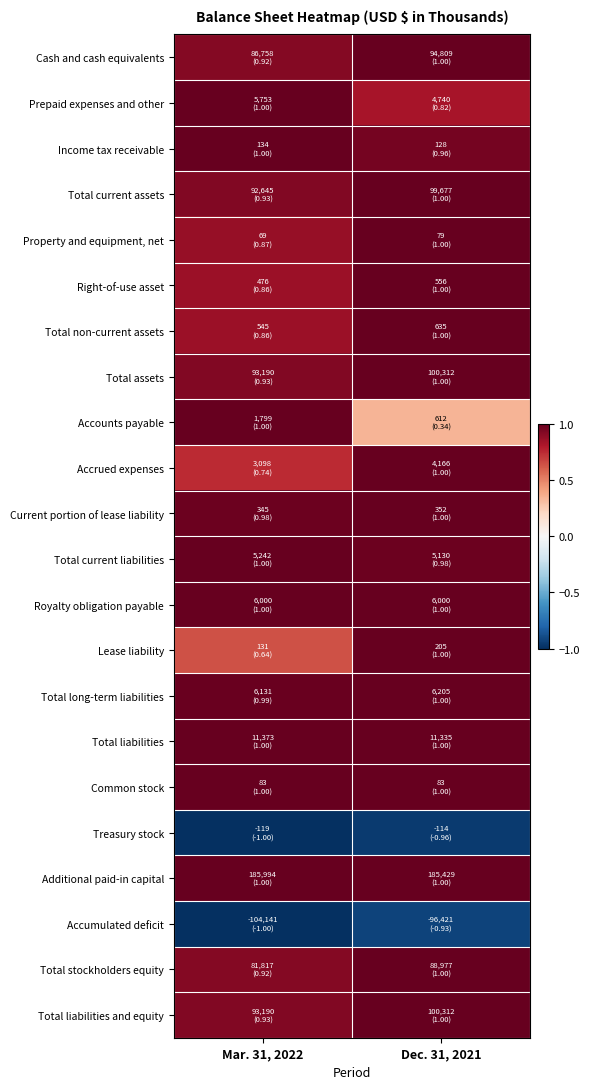

Reading right to left, transcribe all the data shown in this chart.

Cash and cash equivalents: Dec. 31, 2021=1.0	Mar. 31, 2022=0.9
Prepaid expenses and other: Dec. 31, 2021=0.8	Mar. 31, 2022=1.0
Income tax receivable: Dec. 31, 2021=1.0	Mar. 31, 2022=1.0
Total current assets: Dec. 31, 2021=1.0	Mar. 31, 2022=0.9
Property and equipment, net: Dec. 31, 2021=1.0	Mar. 31, 2022=0.9
Right-of-use asset: Dec. 31, 2021=1.0	Mar. 31, 2022=0.9
Total non-current assets: Dec. 31, 2021=1.0	Mar. 31, 2022=0.9
Total assets: Dec. 31, 2021=1.0	Mar. 31, 2022=0.9
Accounts payable: Dec. 31, 2021=0.3	Mar. 31, 2022=1.0
Accrued expenses: Dec. 31, 2021=1.0	Mar. 31, 2022=0.7
Current portion of lease liability: Dec. 31, 2021=1.0	Mar. 31, 2022=1.0
Total current liabilities: Dec. 31, 2021=1.0	Mar. 31, 2022=1.0
Royalty obligation payable: Dec. 31, 2021=1.0	Mar. 31, 2022=1.0
Lease liability: Dec. 31, 2021=1.0	Mar. 31, 2022=0.6
Total long-term liabilities: Dec. 31, 2021=1.0	Mar. 31, 2022=1.0
Total liabilities: Dec. 31, 2021=1.0	Mar. 31, 2022=1.0
Common stock: Dec. 31, 2021=1.0	Mar. 31, 2022=1.0
Treasury stock: Dec. 31, 2021=-1.0	Mar. 31, 2022=-1.0
Additional paid-in capital: Dec. 31, 2021=1.0	Mar. 31, 2022=1.0
Accumulated deficit: Dec. 31, 2021=-0.9	Mar. 31, 2022=-1.0
Total stockholders equity: Dec. 31, 2021=1.0	Mar. 31, 2022=0.9
Total liabilities and equity: Dec. 31, 2021=1.0	Mar. 31, 2022=0.9